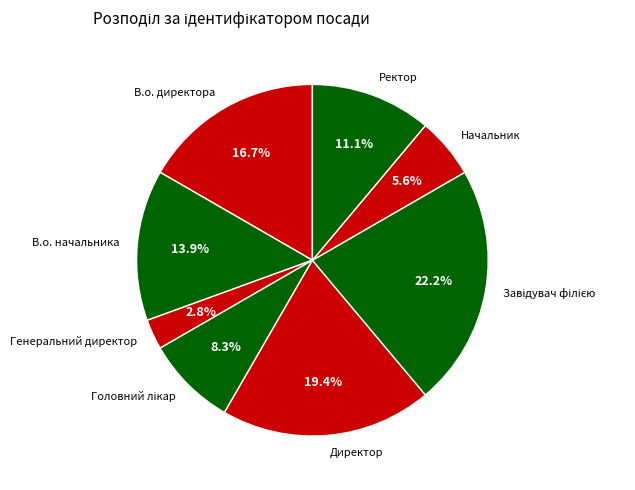

The В.о. директора slice represents 17% of the pie. True or false?

True